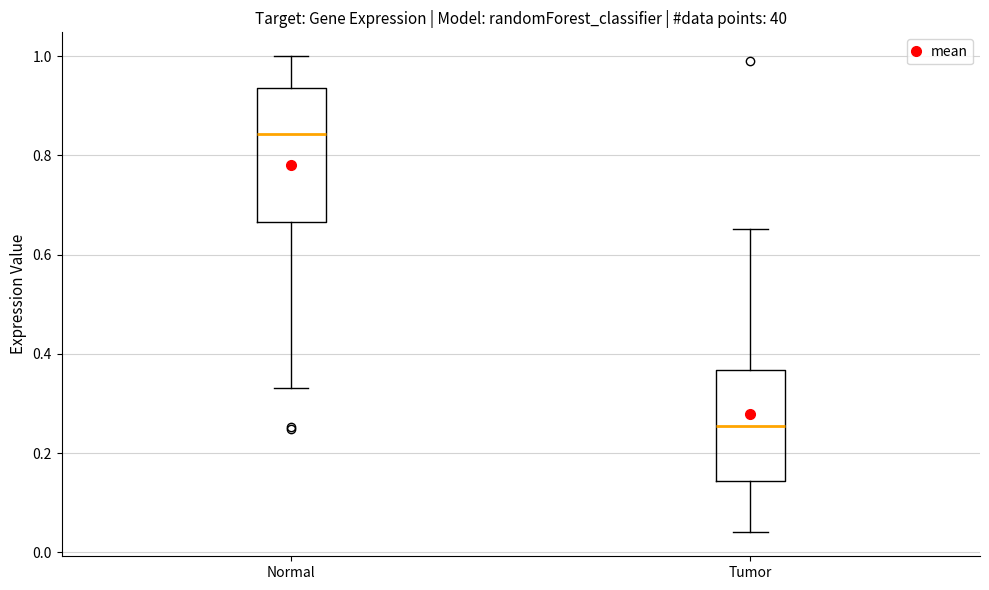

Reading left to right, transcribe this box plot: for each box, give where its median line is, the range the box spans, and where its two whiskers end, as read against the y-axis. The values are not printed on the chart, so give them approximately, as read against the axis.

Normal: median 0.84, box 0.66 to 0.94, whiskers 0.34 to 1.00
Tumor: median 0.26, box 0.14 to 0.36, whiskers 0.04 to 0.66